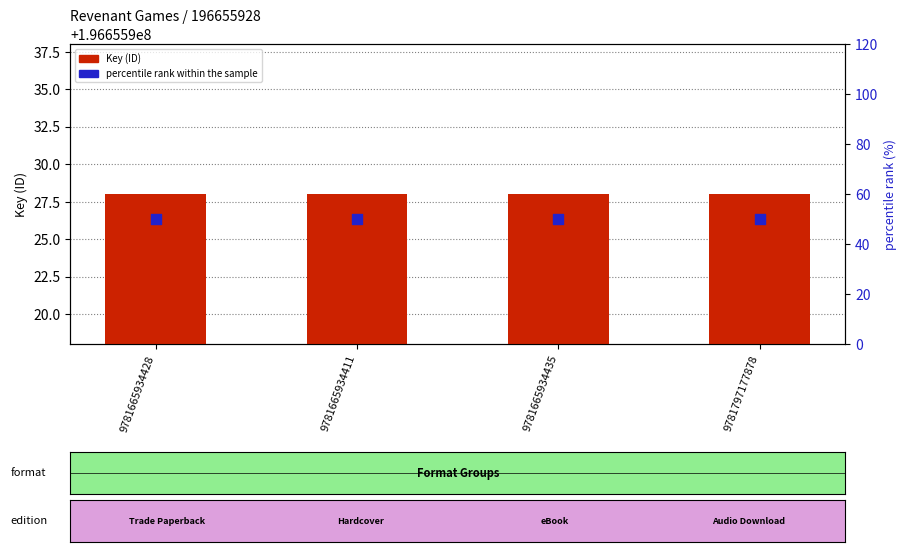

At how many categories does at least one series exceed 68828853?

4